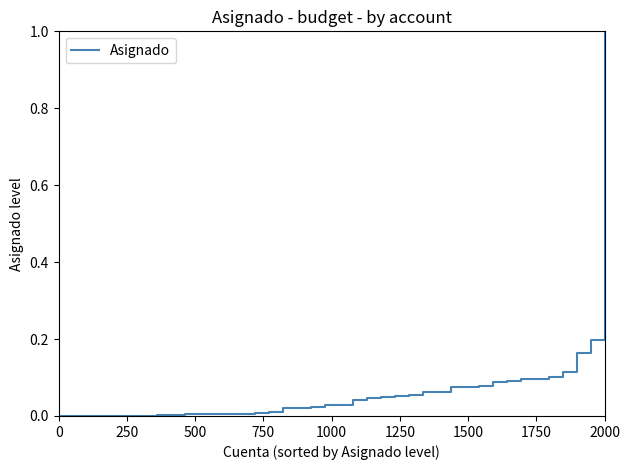

What is the difference between the maximum and minimum values?

1.0